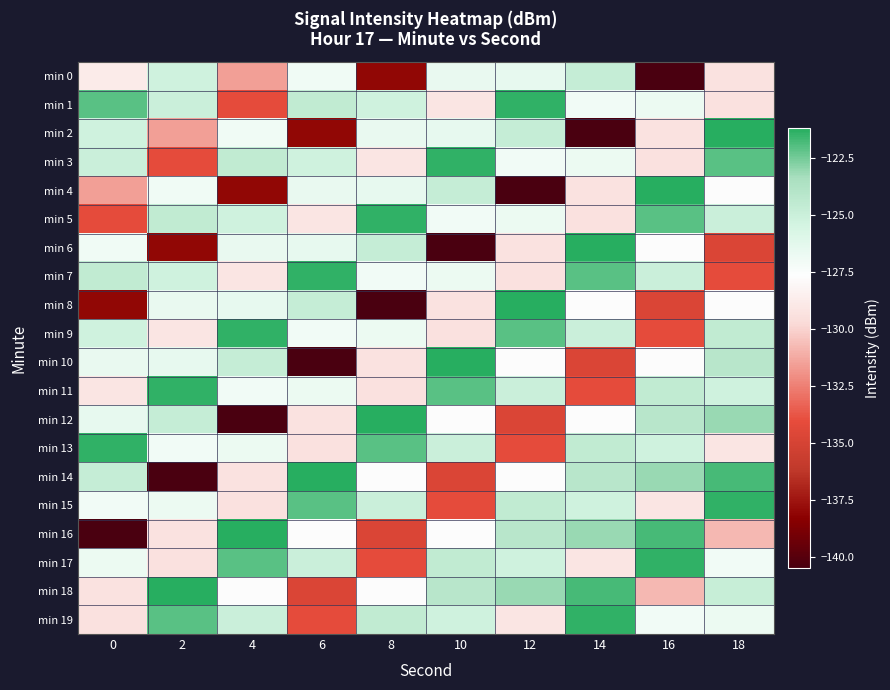

Rank the series by their maximum value, from highest to lowest.

min 2, min 4, min 6, min 8, min 10, min 12, min 14, min 16, min 18, min 1, min 3, min 5, min 7, min 9, min 11, min 13, min 15, min 17, min 19, min 0